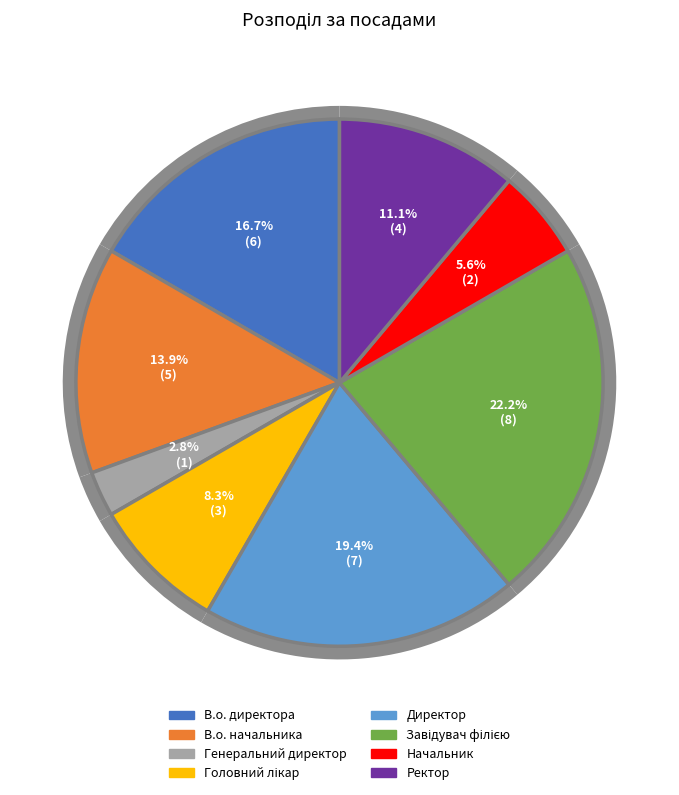

How many slices are in this pie chart?

8